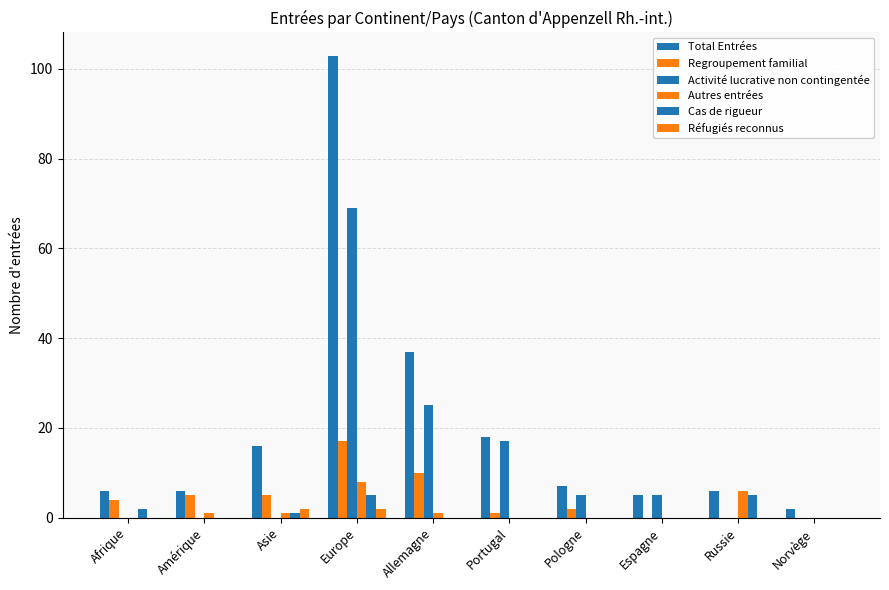

Does the chart contain stacked bars?

No